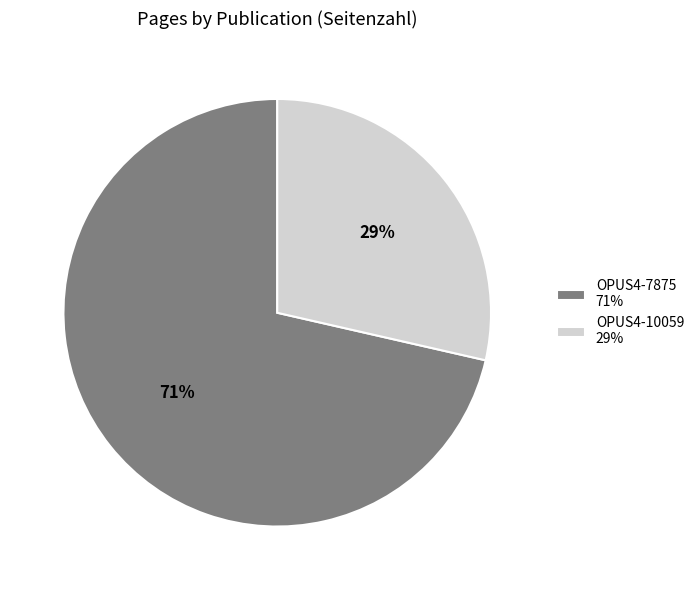

Is it true that OPUS4-10059 is 29% of the pie?

True